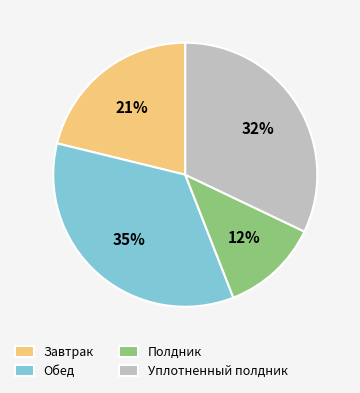

What percentage is the Уплотненный полдник slice, to the nearest percent?

32%